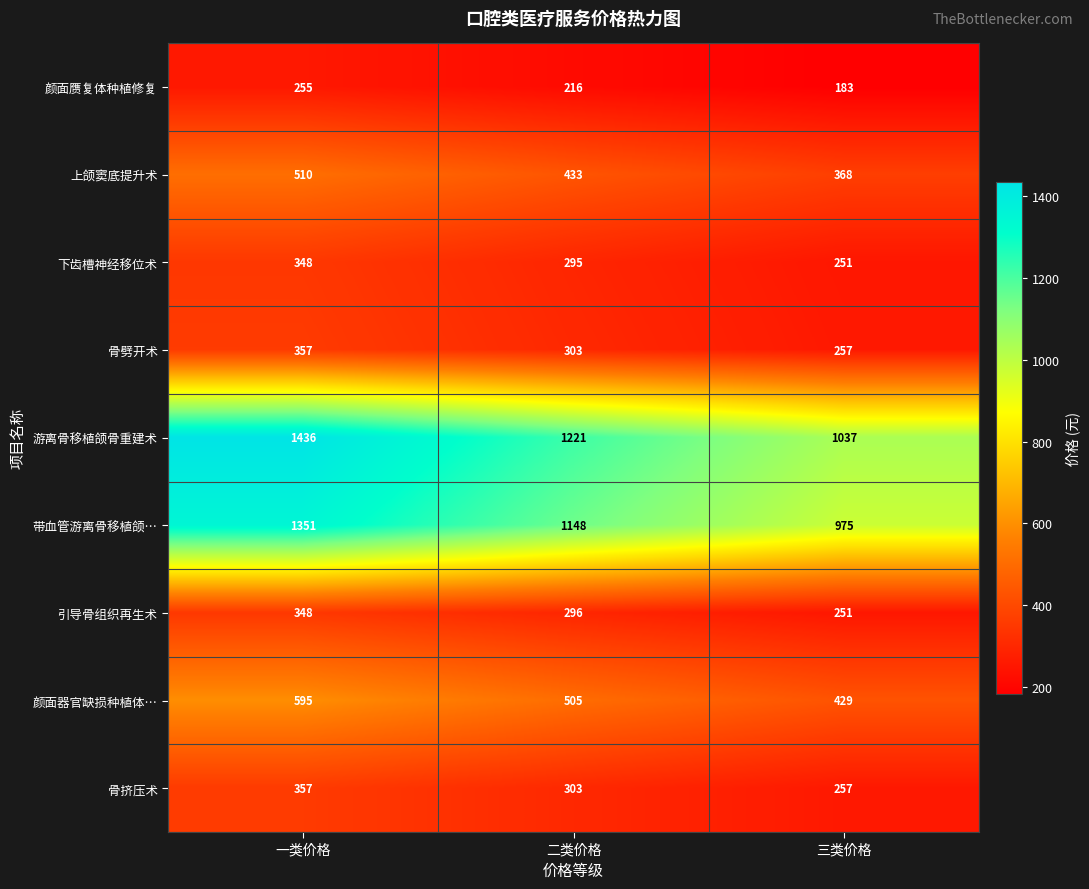

List the labels in order of 骨挤压术 value, smallest first.

三类价格, 二类价格, 一类价格